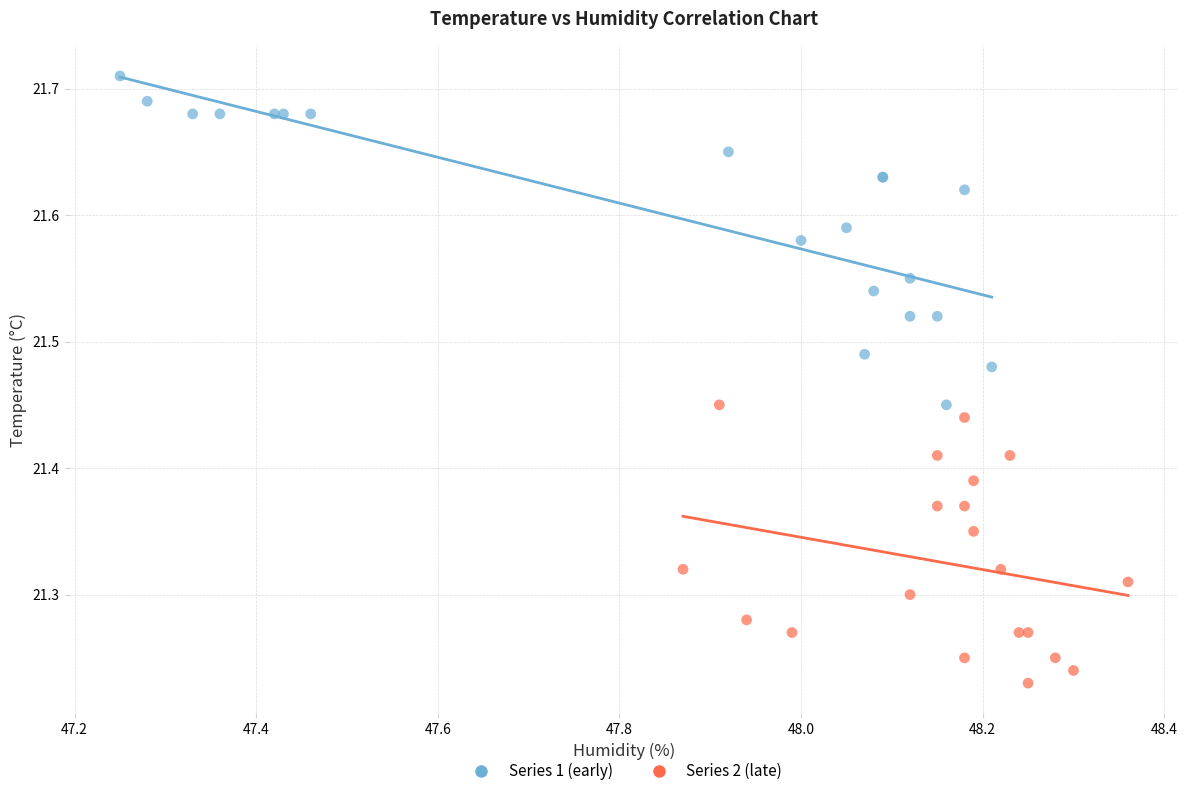

Which series has the widest spread of Y values?

Series 1 (early)